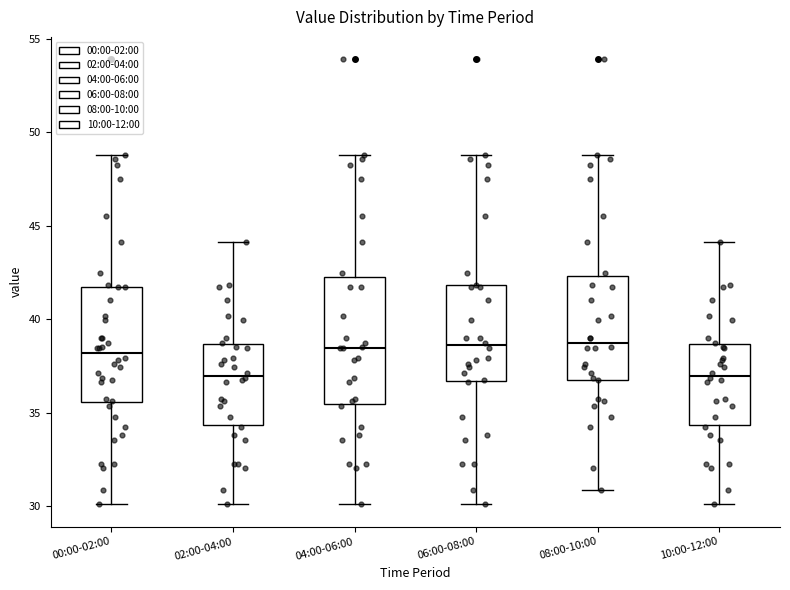

Where is the upper edge of the box for 06:00-08:00 on the y-axis? The values are not printed on the chart, so give them approximately, as read against the axis.

42.0